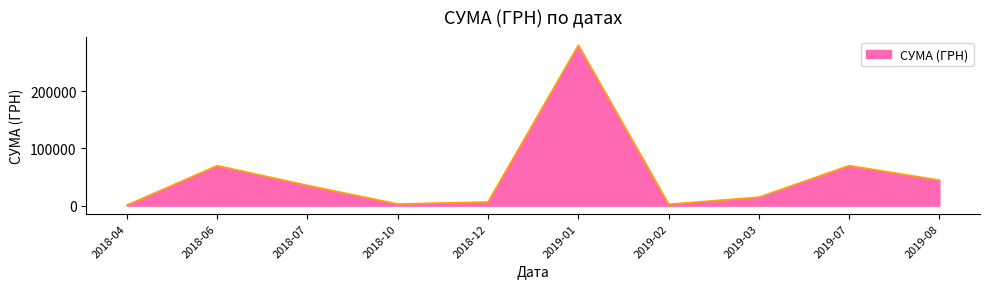

Which has a higher value, 2018-12 or 2019-08?

2019-08